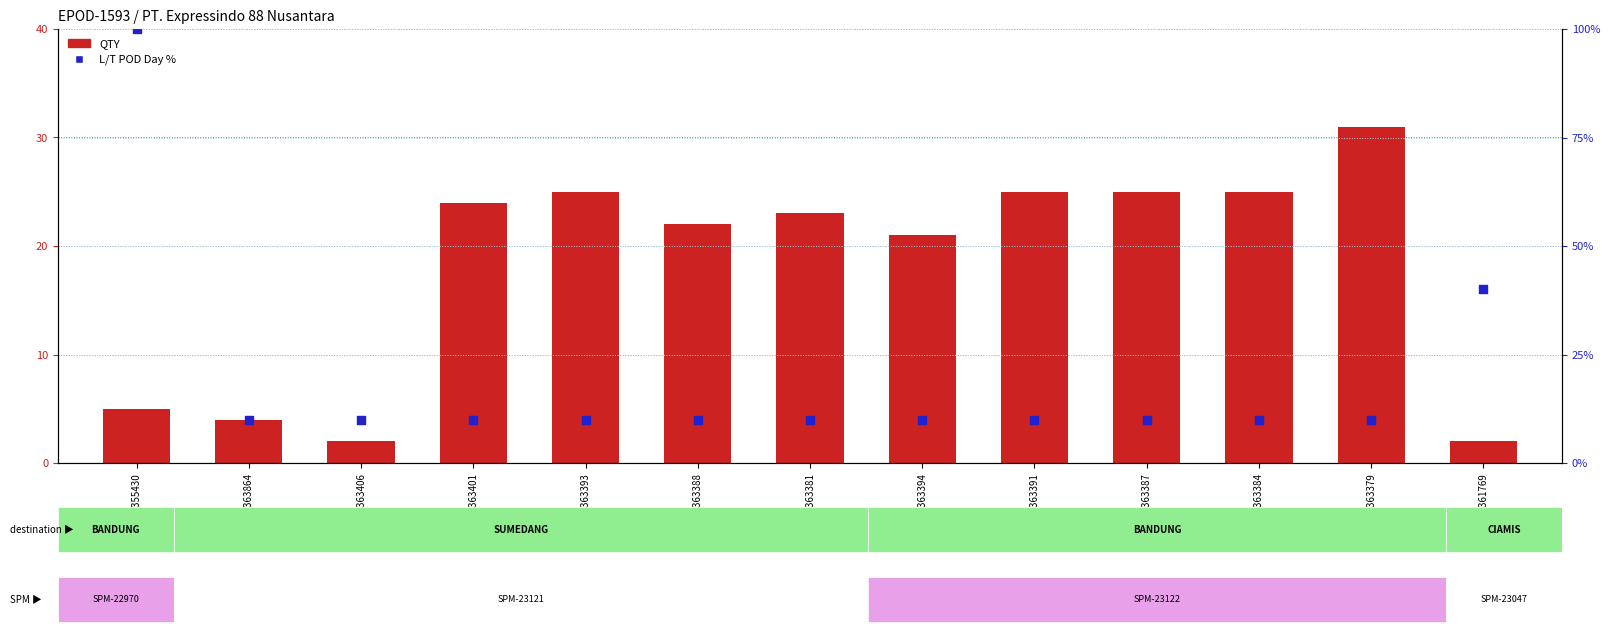

At how many categories does at least one series exceed 7?

13